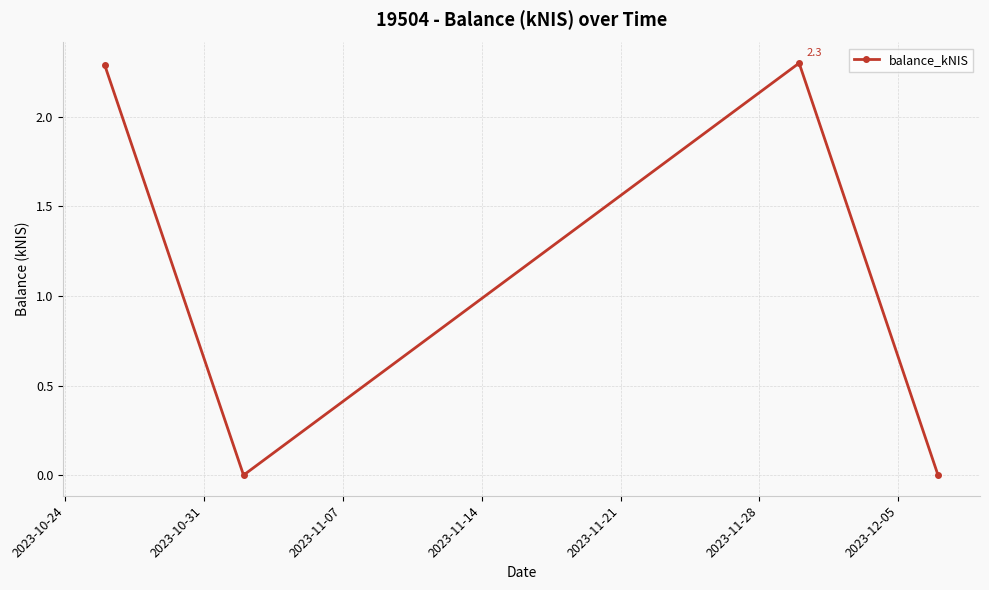

What is the maximum value shown in the chart?

2.3